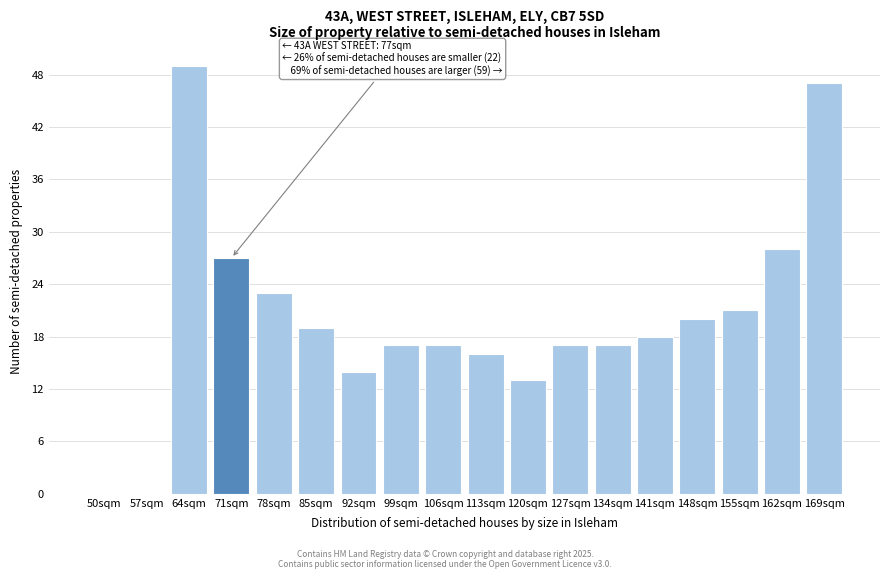

Reading left to right, list all the values displayed in this chart.

50sqm=0	57sqm=0	64sqm=49	71sqm=27	78sqm=23	85sqm=19	92sqm=14	99sqm=17	106sqm=17	113sqm=16	120sqm=13	127sqm=17	134sqm=17	141sqm=18	148sqm=20	155sqm=21	162sqm=28	169sqm=47